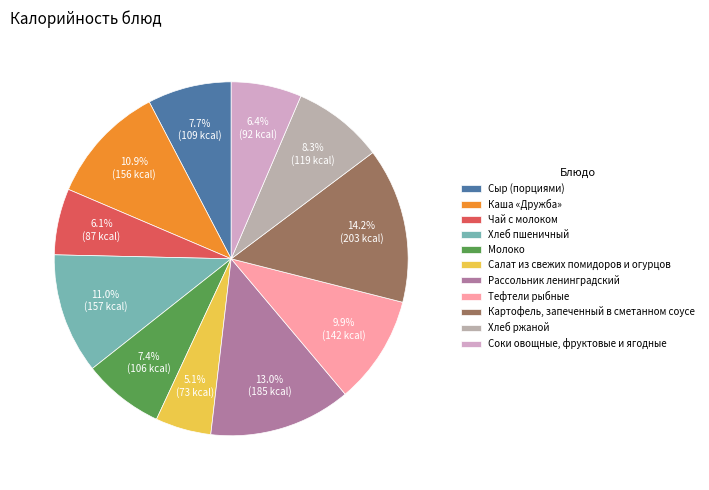

Which has a higher value, Хлеб ржаной or Каша «Дружба»?

Каша «Дружба»